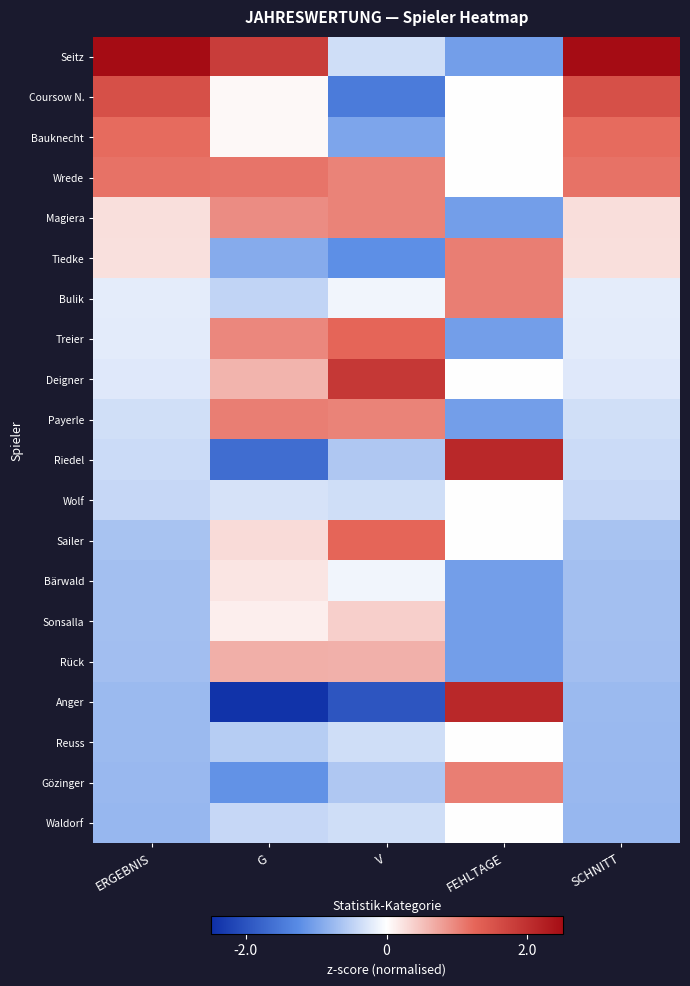

Reading left to right, list all the values displayed in this chart.

Seitz: ERGEBNIS=3.1	G=1.8	V=-0.4	FEHLTAGE=-1.1	SCHNITT=3.1
Coursow N.: ERGEBNIS=1.6	G=0.1	V=-1.5	FEHLTAGE=0.0	SCHNITT=1.6
Bauknecht: ERGEBNIS=1.2	G=0.1	V=-1.0	FEHLTAGE=0.0	SCHNITT=1.2
Wrede: ERGEBNIS=1.2	G=1.1	V=1.0	FEHLTAGE=0.0	SCHNITT=1.1
Magiera: ERGEBNIS=0.3	G=0.9	V=1.0	FEHLTAGE=-1.1	SCHNITT=0.3
Tiedke: ERGEBNIS=0.2	G=-0.9	V=-1.2	FEHLTAGE=1.1	SCHNITT=0.3
Bulik: ERGEBNIS=-0.2	G=-0.5	V=-0.1	FEHLTAGE=1.1	SCHNITT=-0.2
Treier: ERGEBNIS=-0.2	G=1.0	V=1.3	FEHLTAGE=-1.1	SCHNITT=-0.2
Deigner: ERGEBNIS=-0.2	G=0.6	V=1.9	FEHLTAGE=0.0	SCHNITT=-0.2
Payerle: ERGEBNIS=-0.4	G=1.1	V=1.0	FEHLTAGE=-1.1	SCHNITT=-0.4
Riedel: ERGEBNIS=-0.4	G=-1.7	V=-0.6	FEHLTAGE=2.1	SCHNITT=-0.4
Wolf: ERGEBNIS=-0.4	G=-0.3	V=-0.4	FEHLTAGE=0.0	SCHNITT=-0.4
Sailer: ERGEBNIS=-0.6	G=0.3	V=1.3	FEHLTAGE=0.0	SCHNITT=-0.6
Bärwald: ERGEBNIS=-0.7	G=0.2	V=-0.1	FEHLTAGE=-1.1	SCHNITT=-0.7
Sonsalla: ERGEBNIS=-0.7	G=0.1	V=0.4	FEHLTAGE=-1.1	SCHNITT=-0.7
Rück: ERGEBNIS=-0.7	G=0.7	V=0.6	FEHLTAGE=-1.1	SCHNITT=-0.7
Anger: ERGEBNIS=-0.7	G=-2.4	V=-2.0	FEHLTAGE=2.1	SCHNITT=-0.7
Reuss: ERGEBNIS=-0.8	G=-0.5	V=-0.4	FEHLTAGE=0.0	SCHNITT=-0.8
Gözinger: ERGEBNIS=-0.8	G=-1.2	V=-0.6	FEHLTAGE=1.1	SCHNITT=-0.8
Waldorf: ERGEBNIS=-0.8	G=-0.4	V=-0.4	FEHLTAGE=0.0	SCHNITT=-0.8